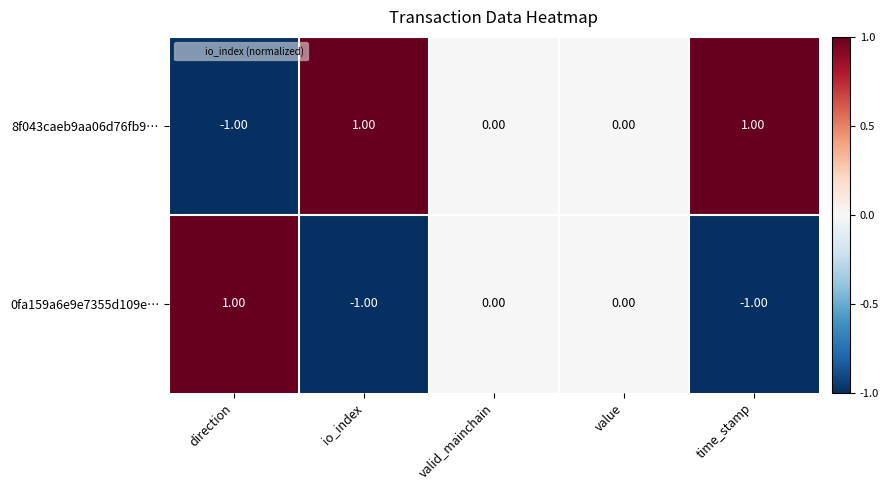

At time_stamp, list the series in order from largest to smallest.

8f043caeb9aa06d76fb9…, 0fa159a6e9e7355d109e…